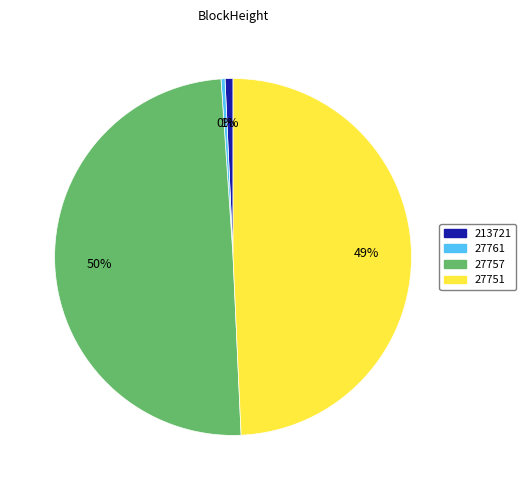

Does any single category account for the majority?

No